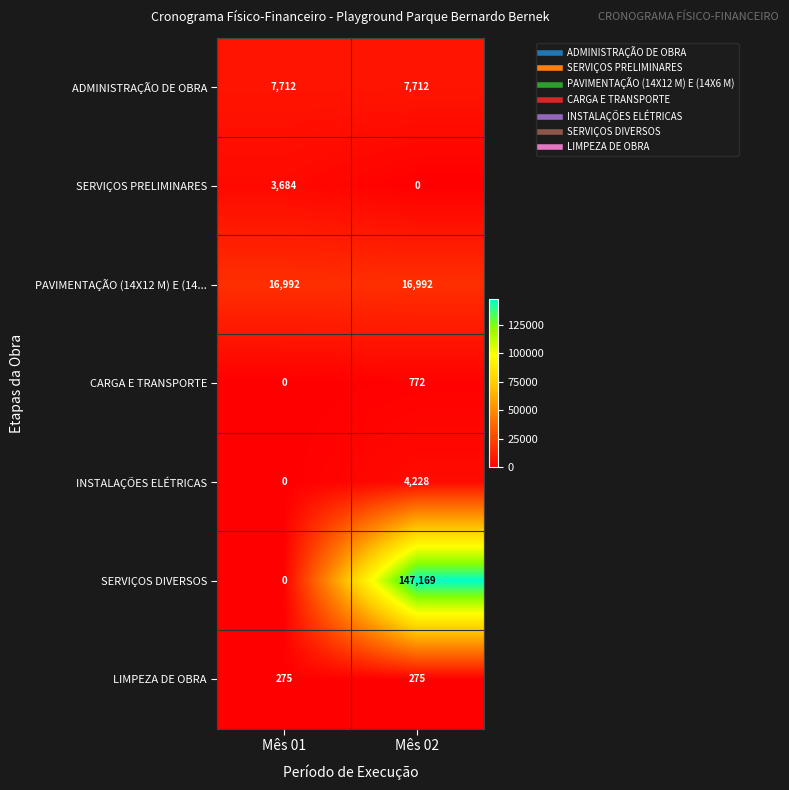

What is the difference between the SERVIÇOS DIVERSOS values at Mês 02 and Mês 01?

147169